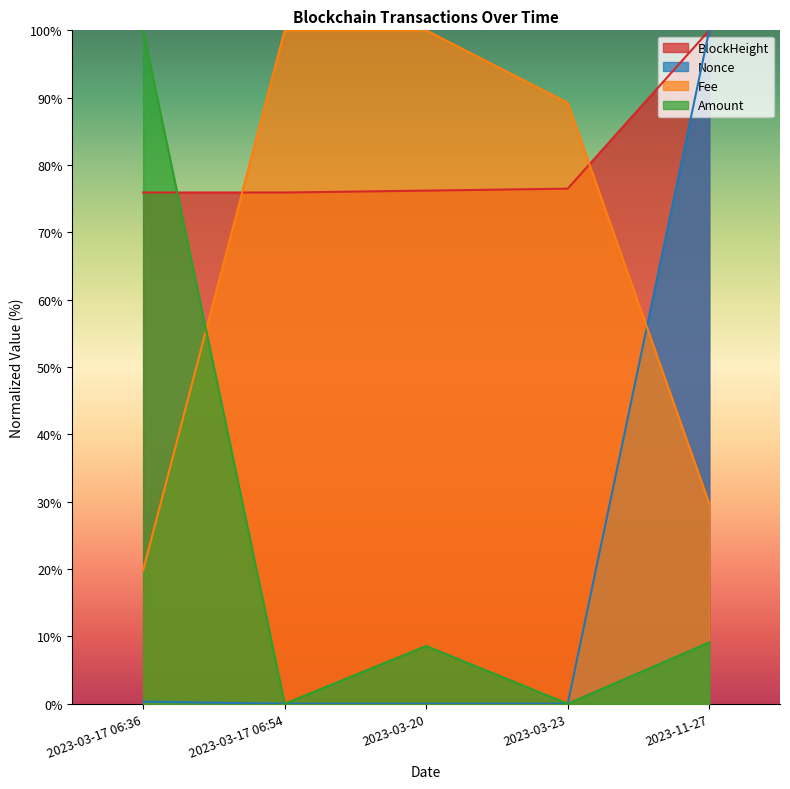

Which series changed the most between 2023-03-17 06:36 and 2023-11-27?

Nonce